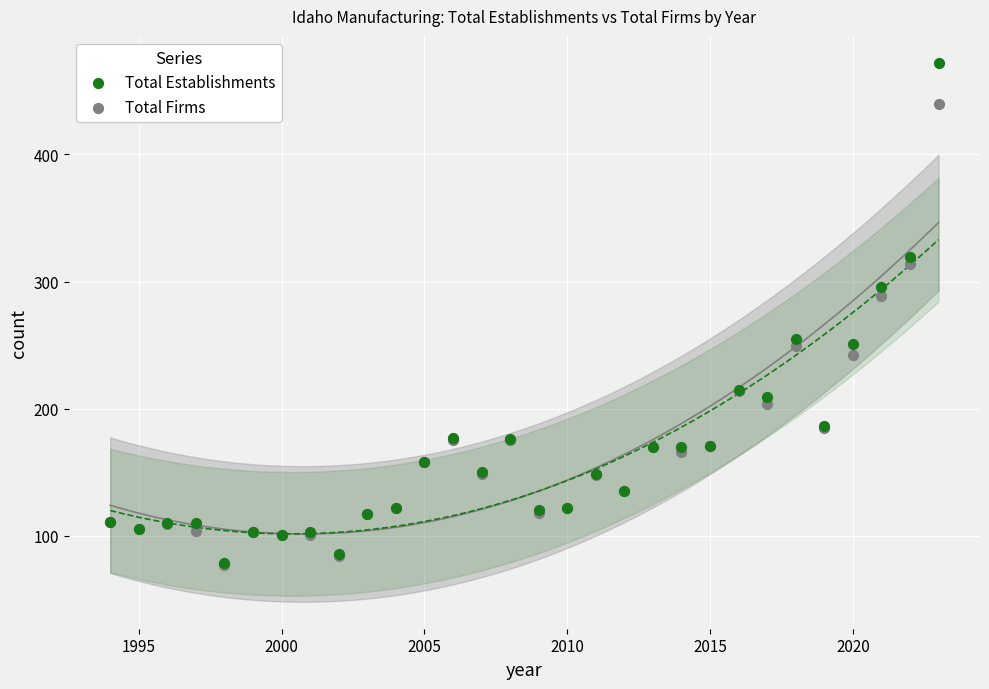

What are all the series names shown in the legend?

Total Establishments, Total Firms